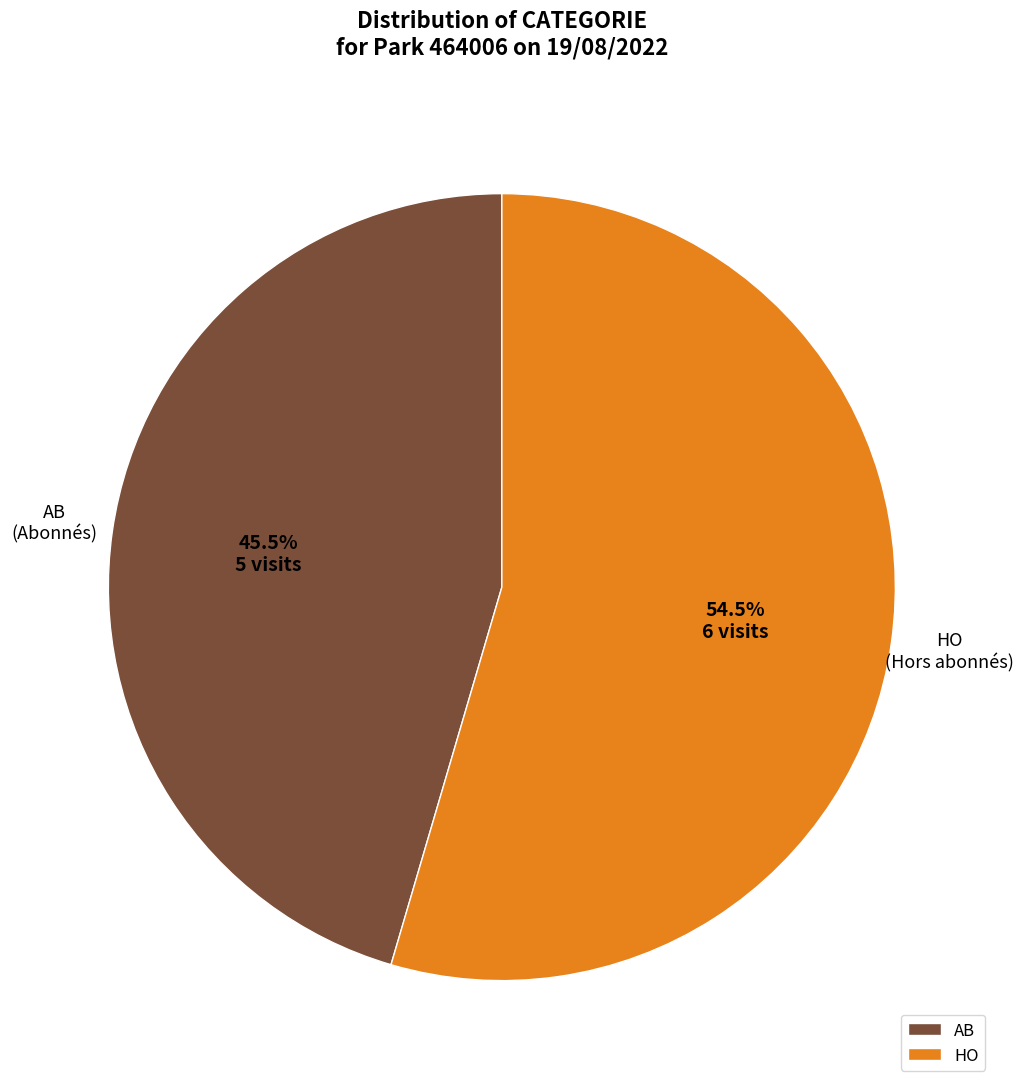

Which slice represents more than half of the pie?

HO